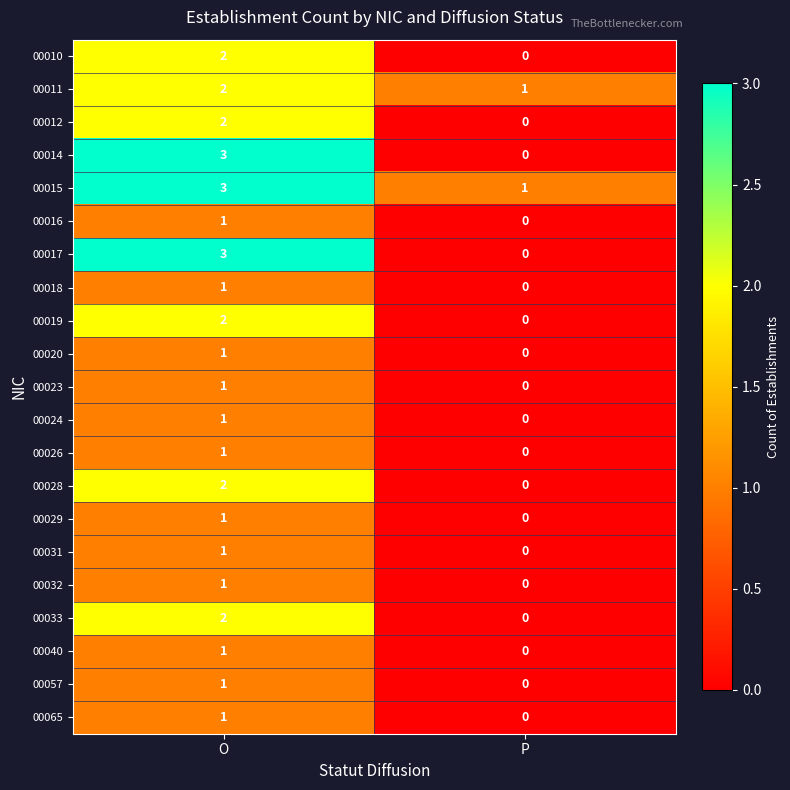

What is the greatest value displayed?

3